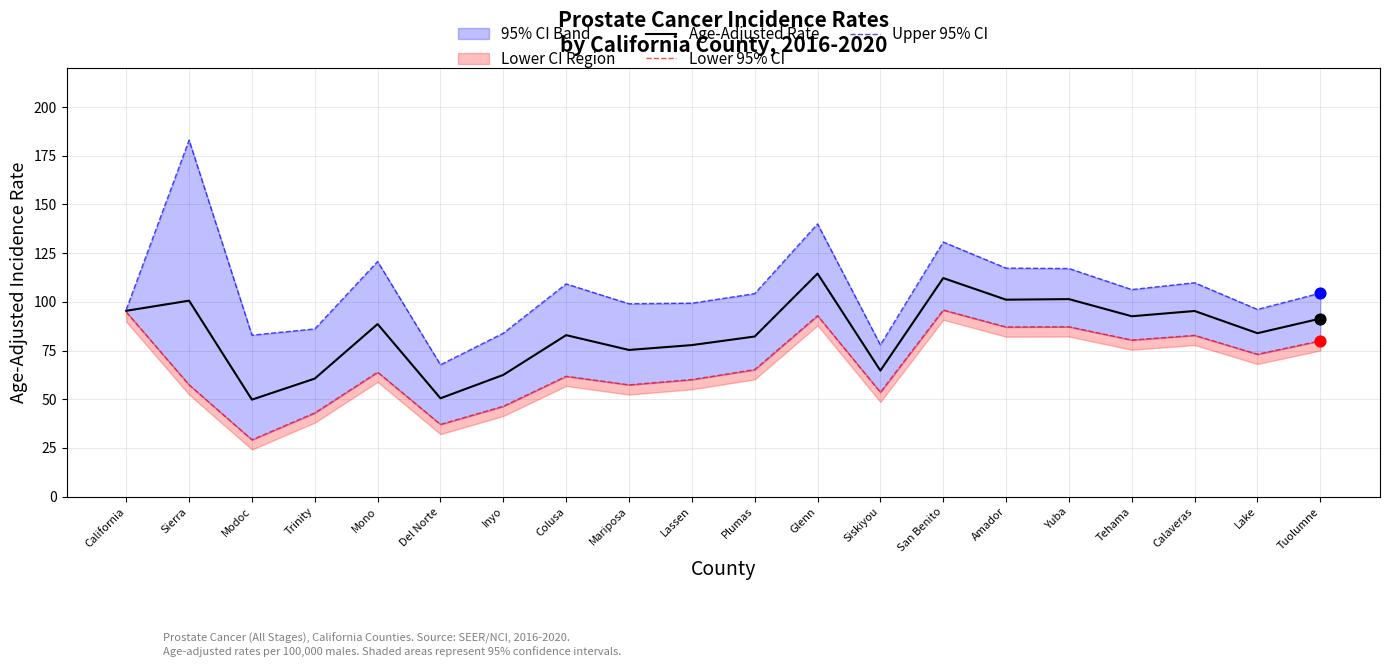

Which series has the largest Y range (max minus min)?

Upper 95% CI